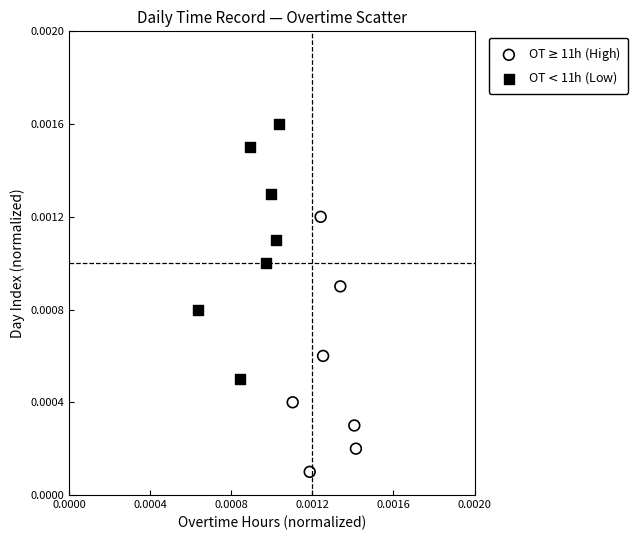

What are all the series names shown in the legend?

OT$\geq$11h (High), OT$<$11h (Low)